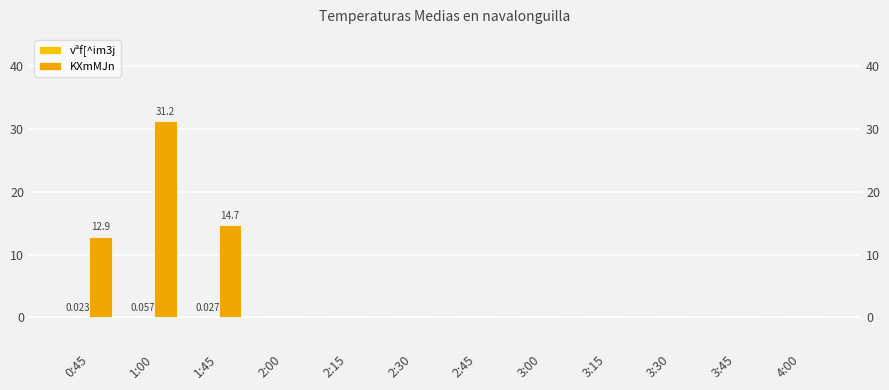

What are all the series names shown in the legend?

vªf[^im3j, KXmMJn